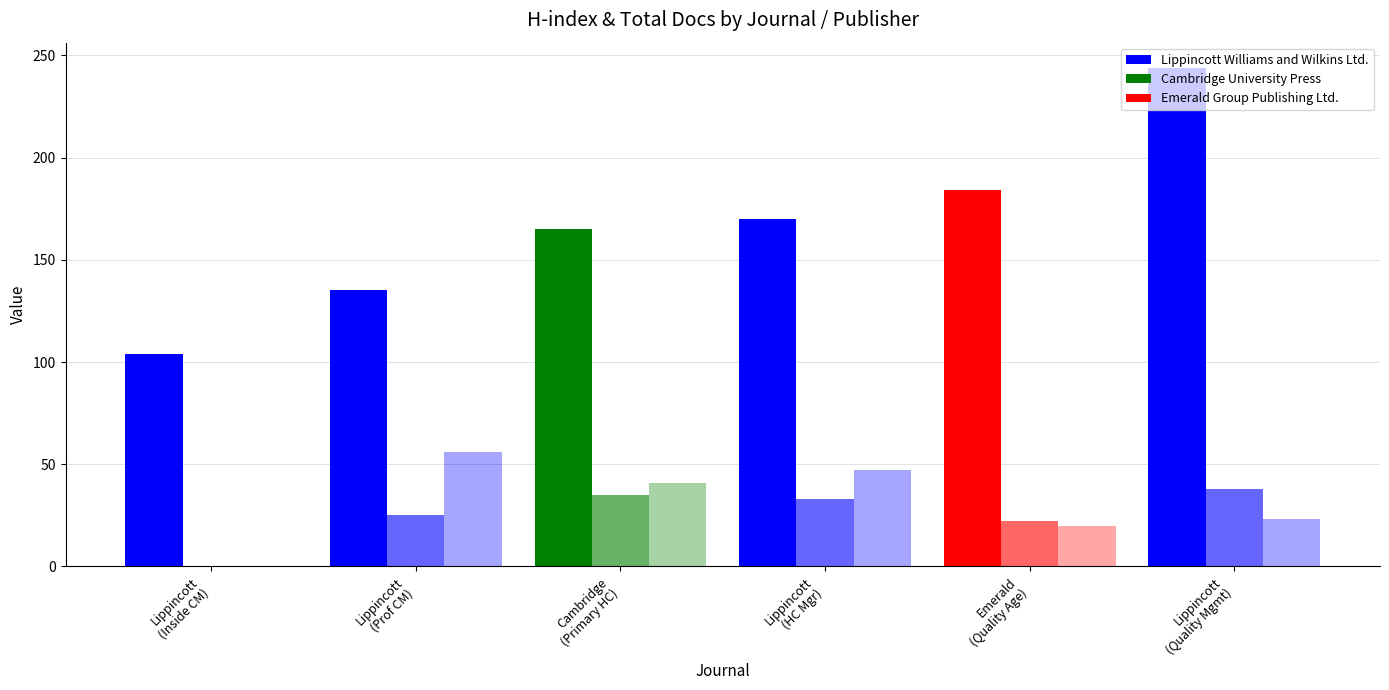

Does the chart contain stacked bars?

No